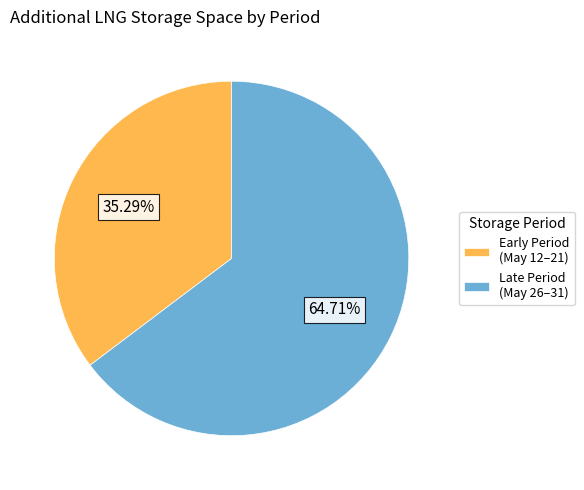

Is there any slice that represents more than half of the pie?

Yes